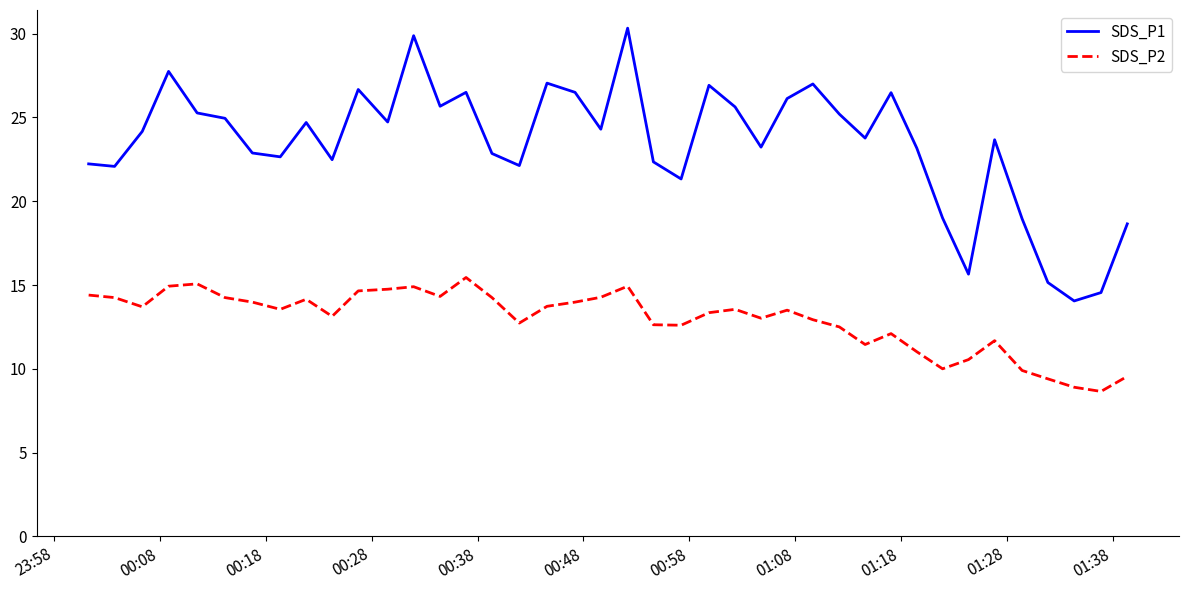

What is the difference between the maximum and minimum values in the SDS_P1 series?

16.3